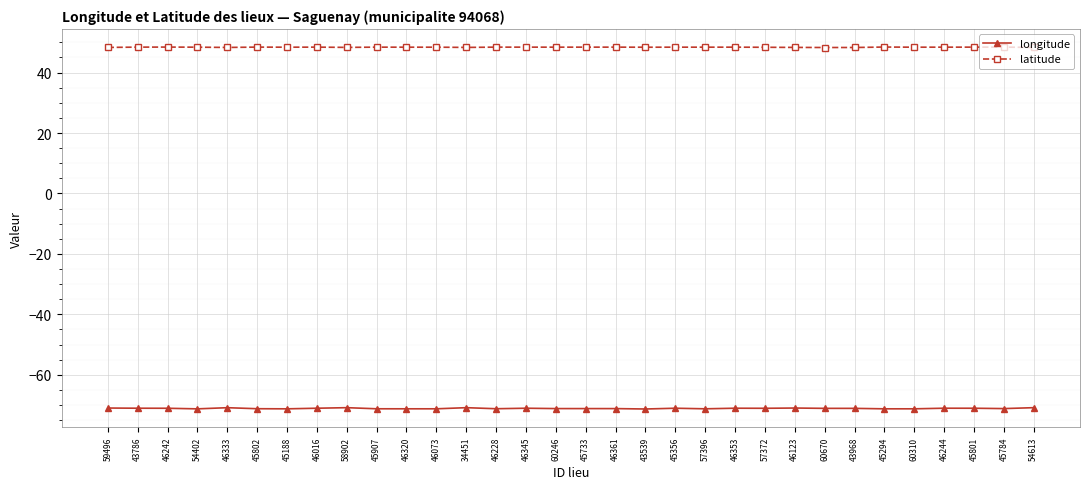

Which series has the widest spread of values?

longitude